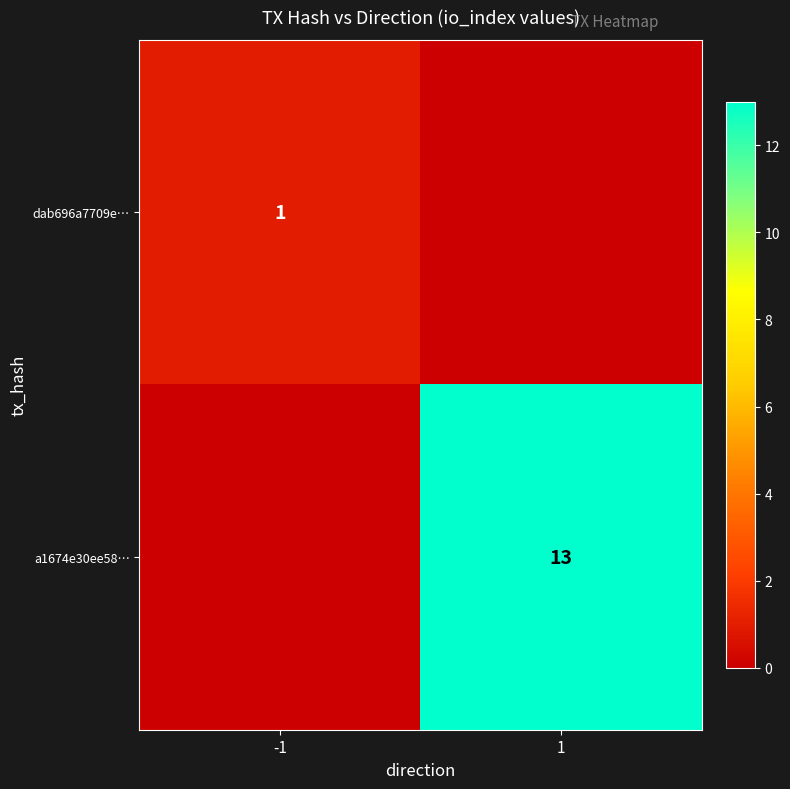

Is the value of dab696a7709e… at -1 greater than the value of a1674e30ee58… at 1?

No